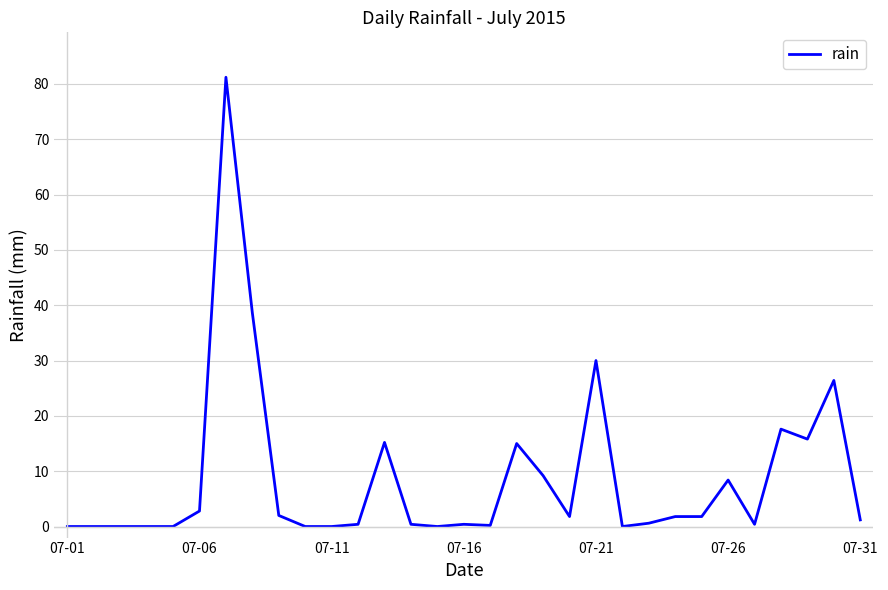

Count the number of categories in the chart.

31